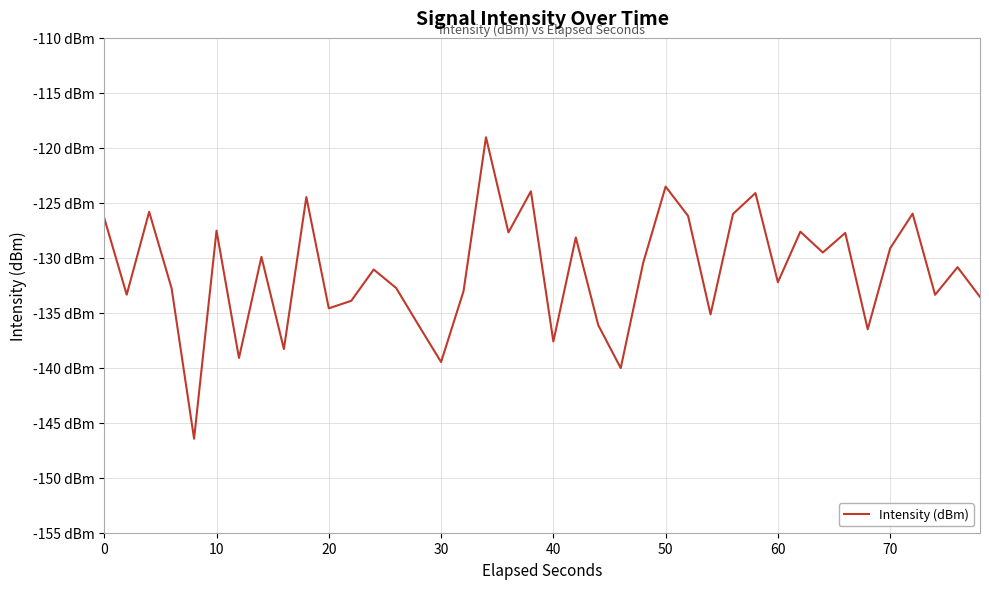

What is the average value?

-131.2